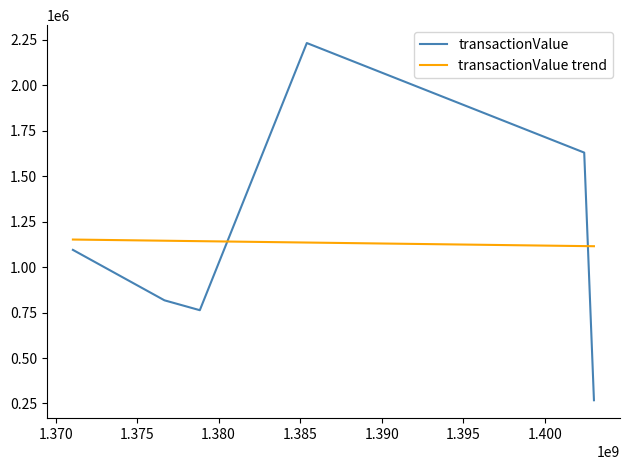

How many times do transactionValue trend and transactionValue cross each other?

2